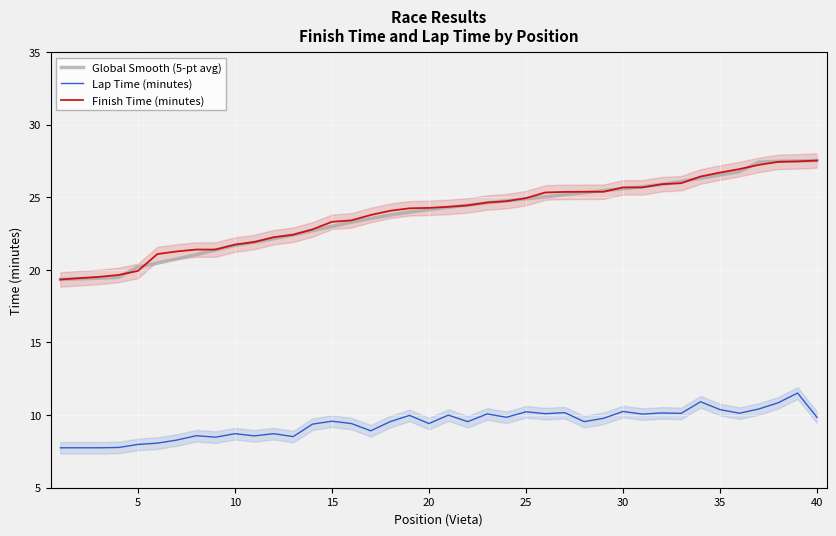

True or false: Finish Time (minutes) and Lap Time (minutes) intersect in this chart.

False